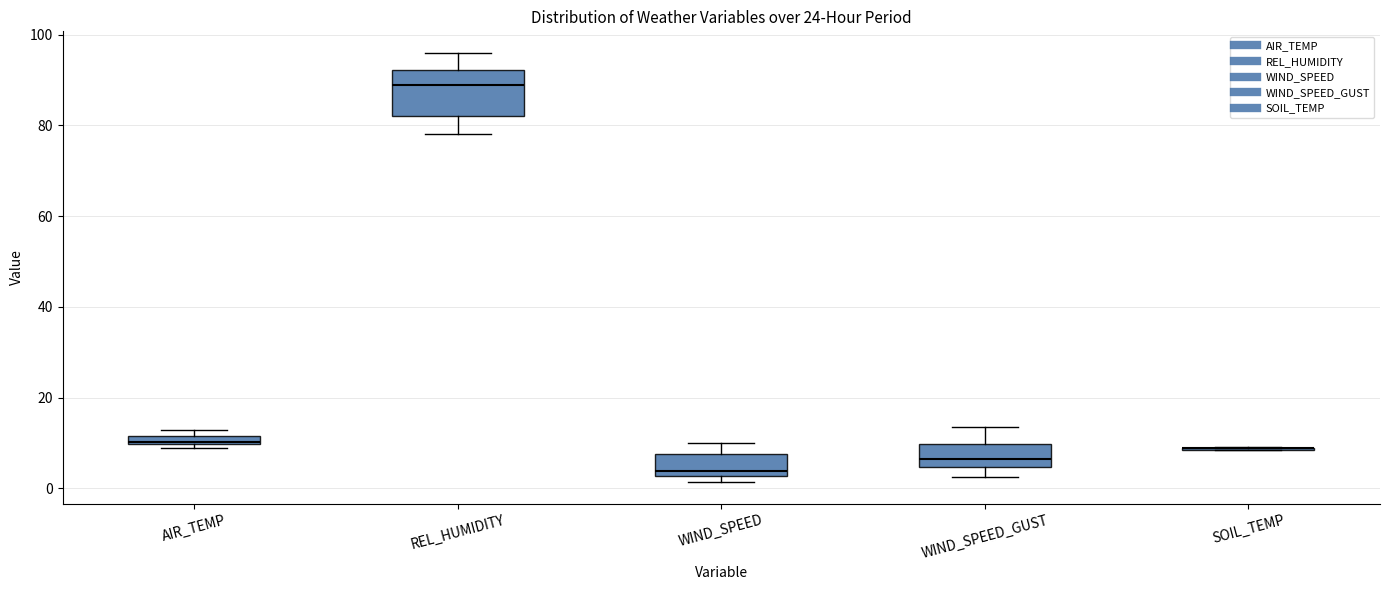

Where is the lower edge of the box for AIR_TEMP on the y-axis? The values are not printed on the chart, so give them approximately, as read against the axis.

10